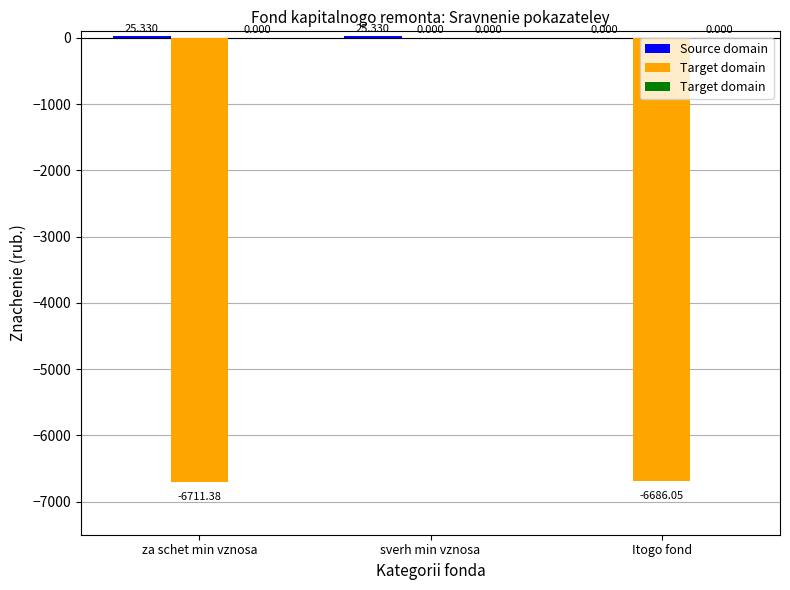

At which category is the sum across all series the highest?

sverh min vznosa